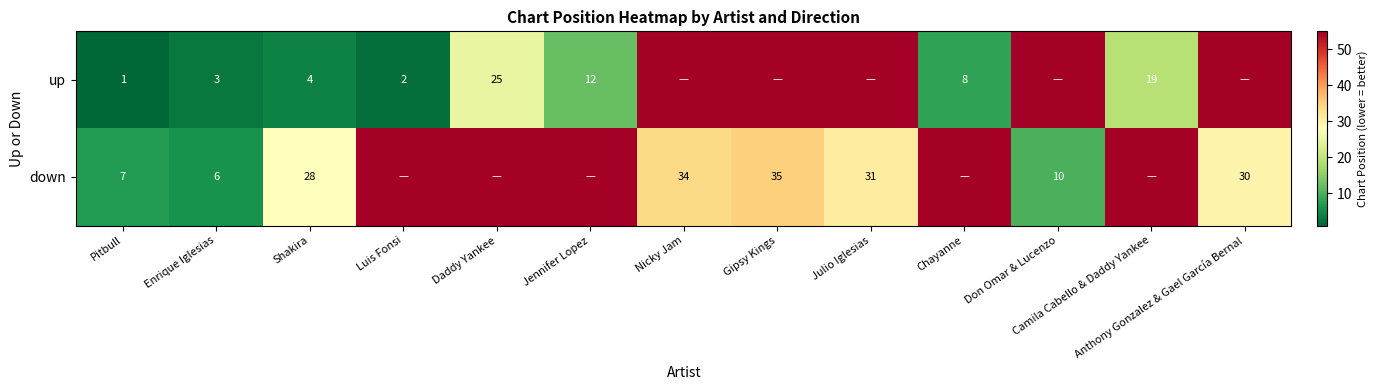

What is the sum of the down values at Julio Iglesias and Don Omar & Lucenzo?

41